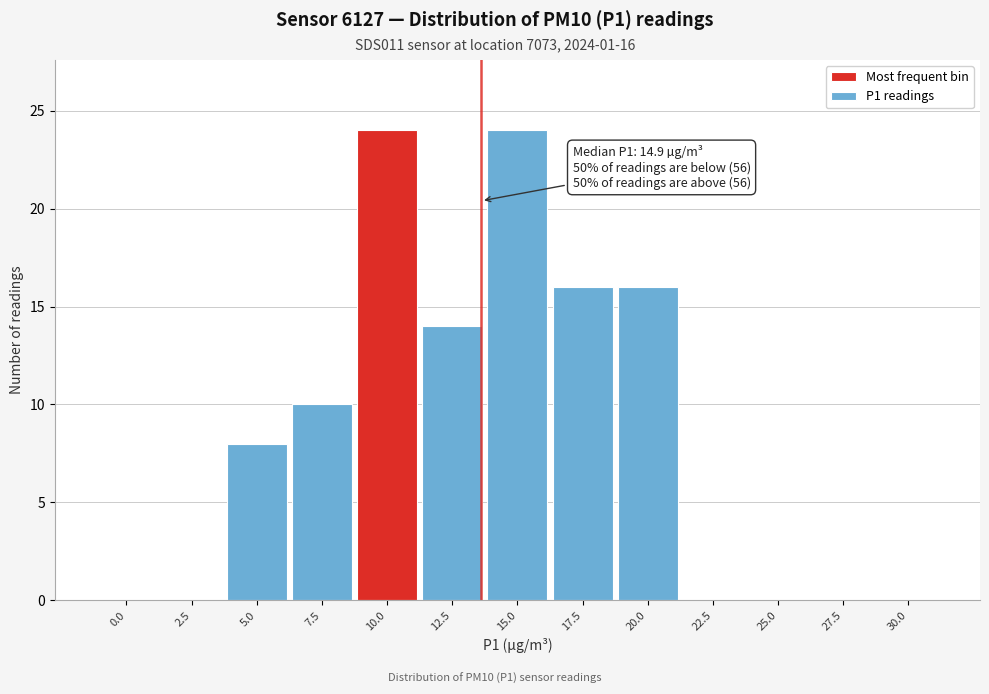

Reading left to right, what are all the values shown in this chart?

0.0=0	2.5=0	5.0=8	7.5=10	10.0=24	12.5=14	15.0=24	17.5=16	20.0=16	22.5=0	25.0=0	27.5=0	30.0=0